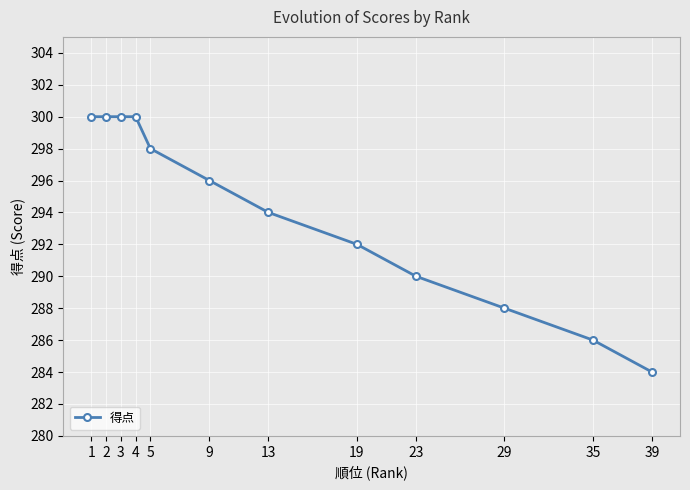

What is the difference between the maximum and minimum values?

16